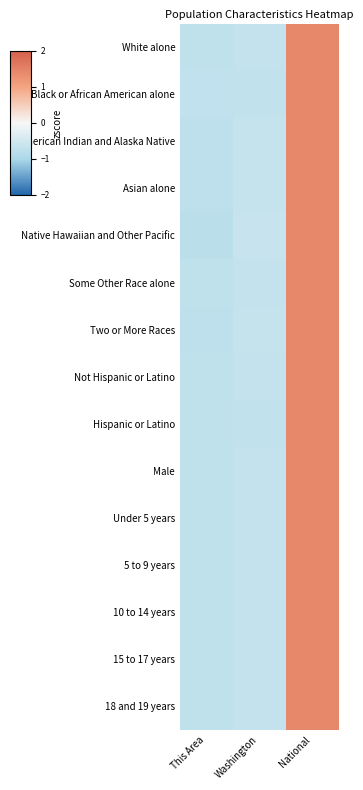

At which category is the sum across all series the highest?

National